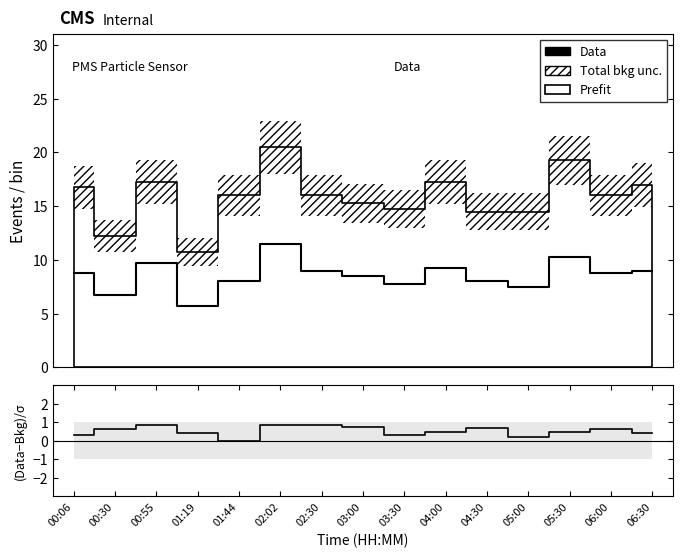

Reading left to right, what are all the values shown in this chart?

Data: 8.8	6.8	9.8	5.8	8.0	11.5	9.0	8.5	7.8	9.2	8.0	7.5	10.2	8.8	9.0
(PMS_P1 - PMS_P2) / σ: 0.3	0.6	0.9	0.4	0.0	0.8	0.8	0.8	0.3	0.5	0.7	0.2	0.4	0.6	0.4